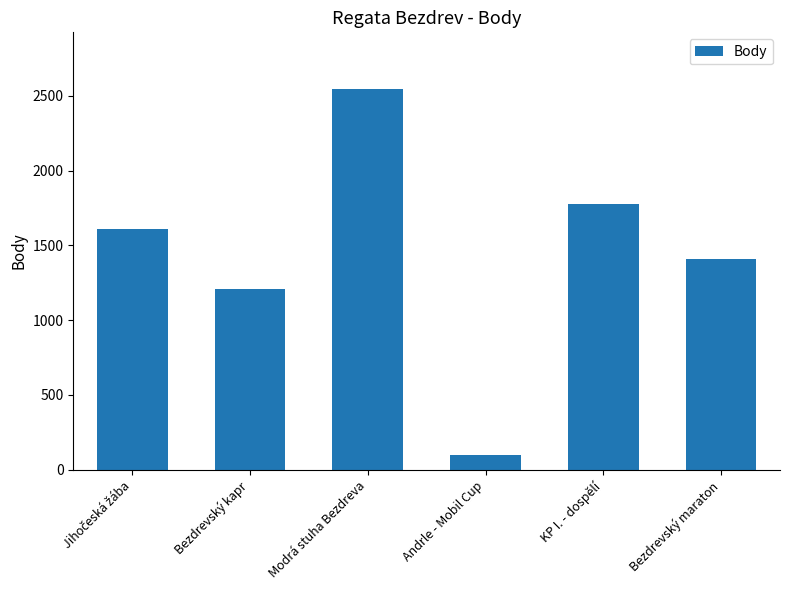

Reading left to right, what are all the values shown in this chart?

1608	1206	2544	101	1774	1407